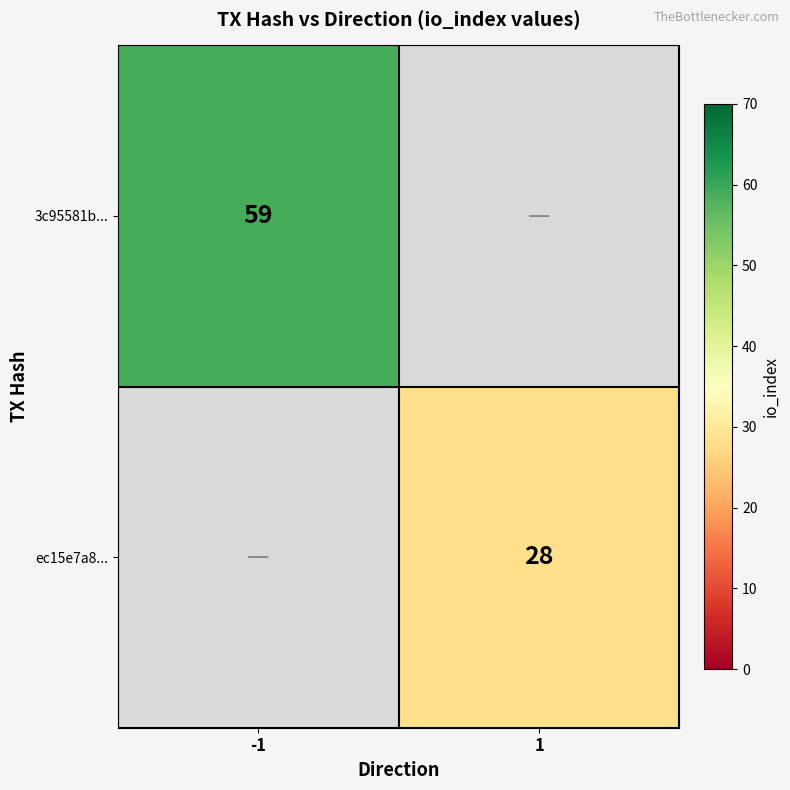

What is the maximum value shown in the chart?

59